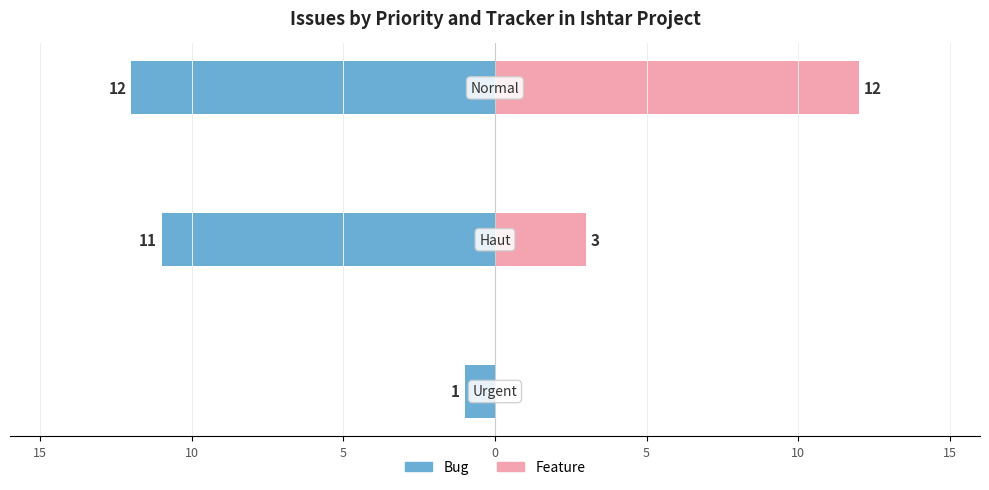

How many data points in Bug are less than -11?

1